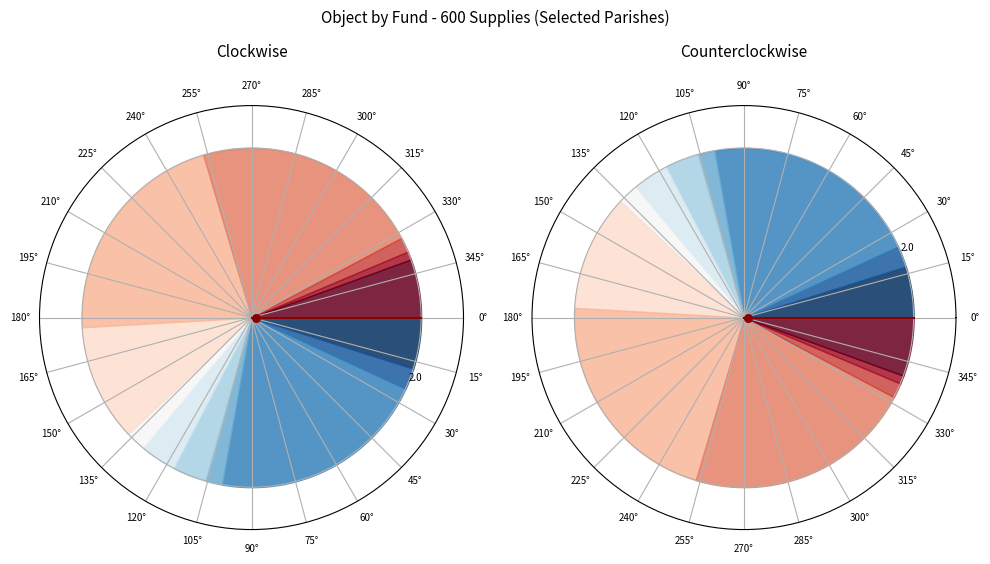

Count the number of slices in the pie.

13